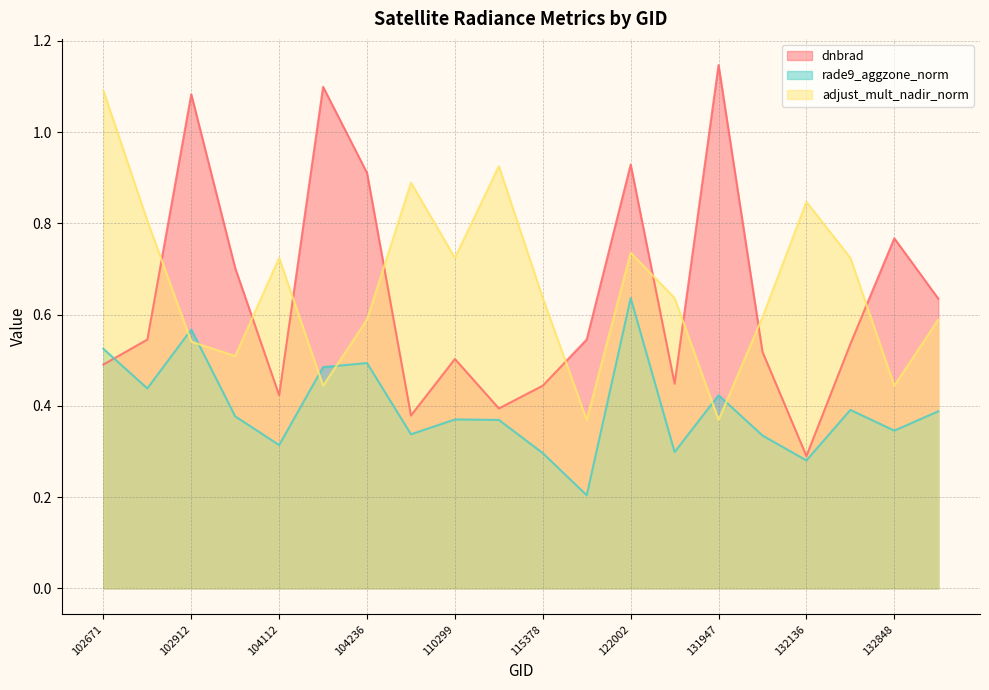

What is the greatest value displayed?

1.1